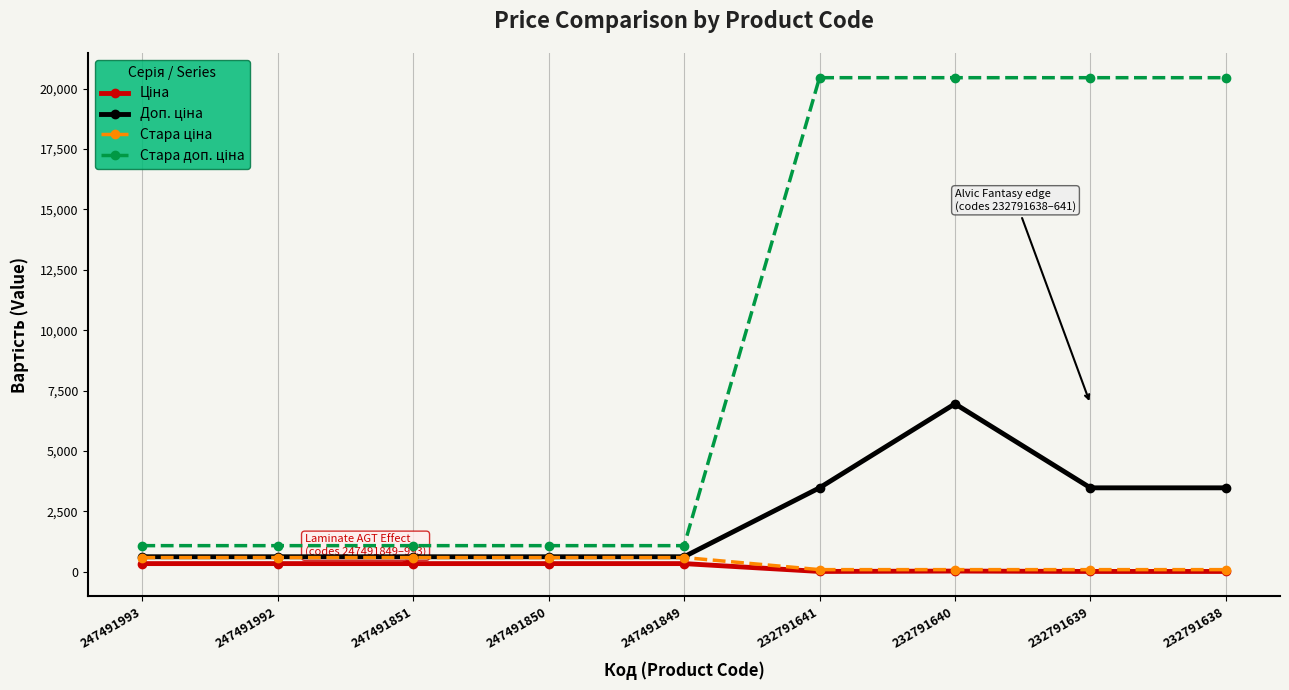

At which category is the sum across all series the highest?

232791640